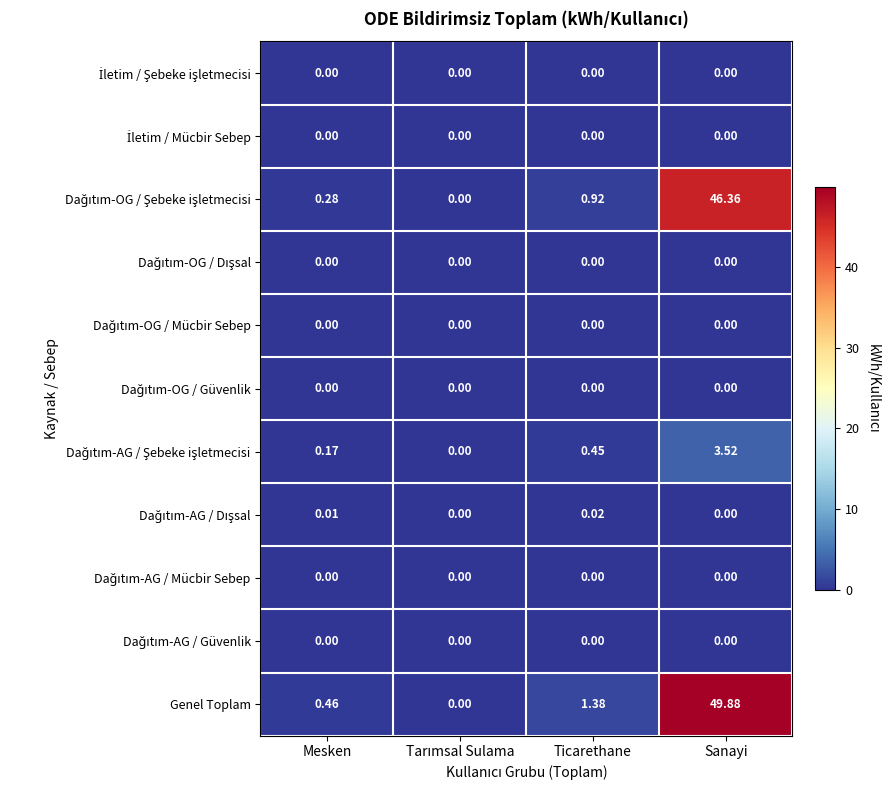

Which series has the largest total across all categories?

Genel Toplam